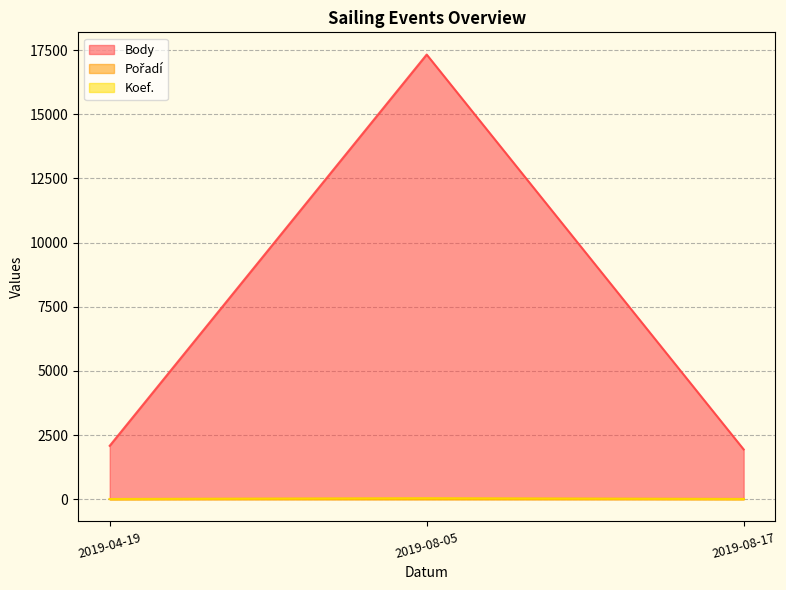

Which category has the highest value in the Body series?

2019-08-05